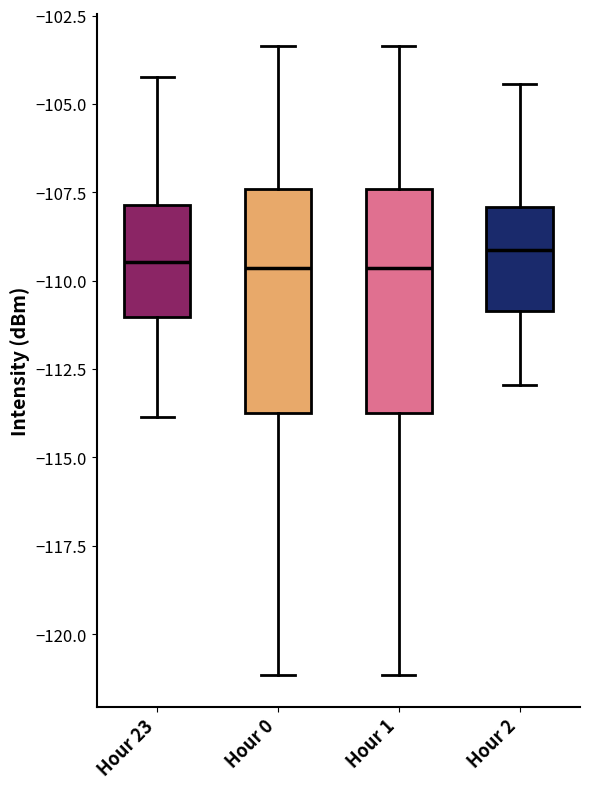

Reading left to right, transcribe this box plot: for each box, give where its median line is, the range the box spans, and where its two whiskers end, as read against the y-axis. The values are not printed on the chart, so give them approximately, as read against the axis.

Hour 23: median -109.5, box -111.0 to -108.0, whiskers -114.0 to -104.0
Hour 0: median -109.5, box -113.5 to -107.5, whiskers -121.0 to -103.5
Hour 1: median -109.5, box -113.5 to -107.5, whiskers -121.0 to -103.5
Hour 2: median -109.0, box -111.0 to -108.0, whiskers -113.0 to -104.5